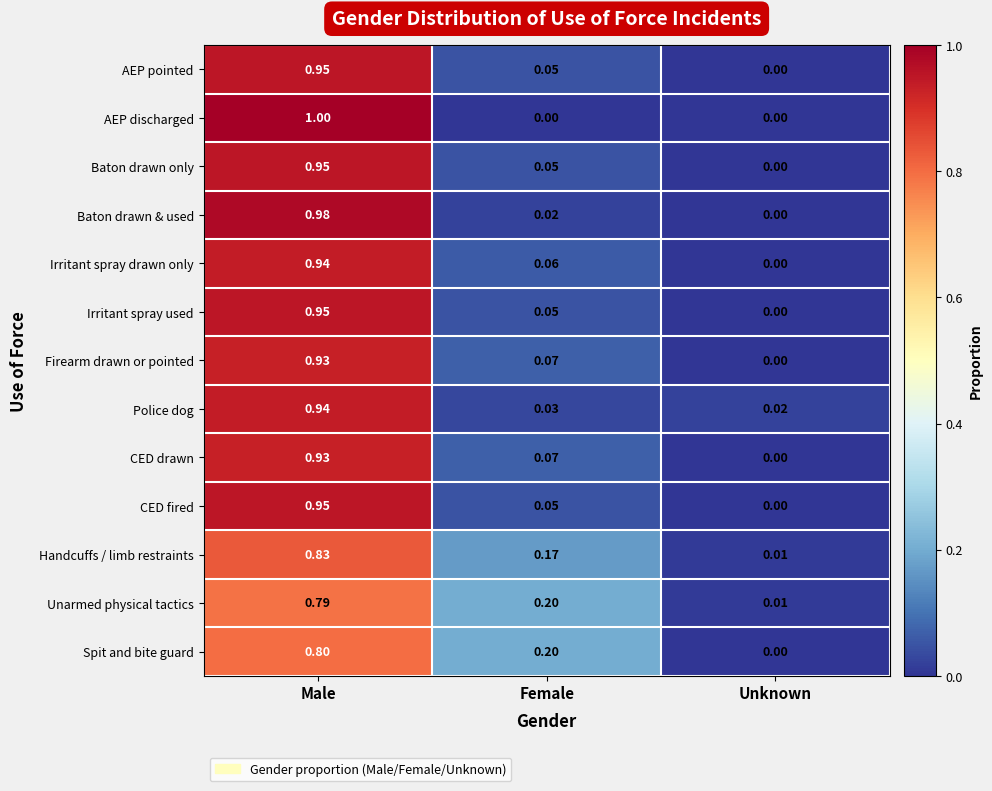

At which category is the sum across all series the highest?

Male